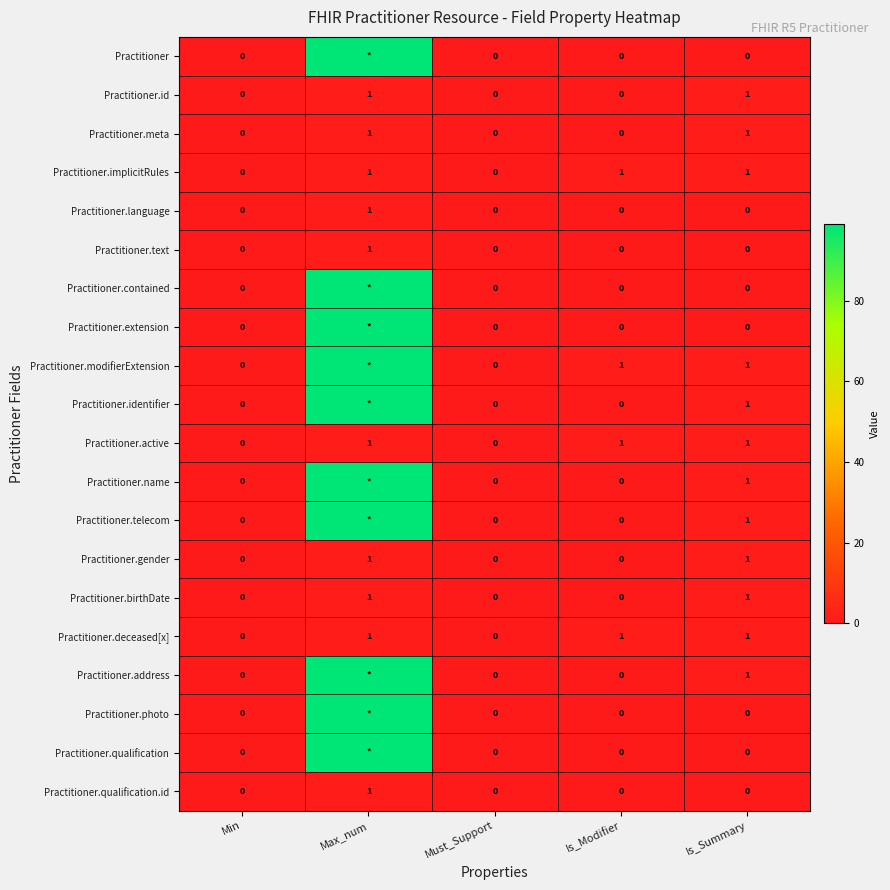

Count the Practitioner.language values in the range 0 to 1.

5